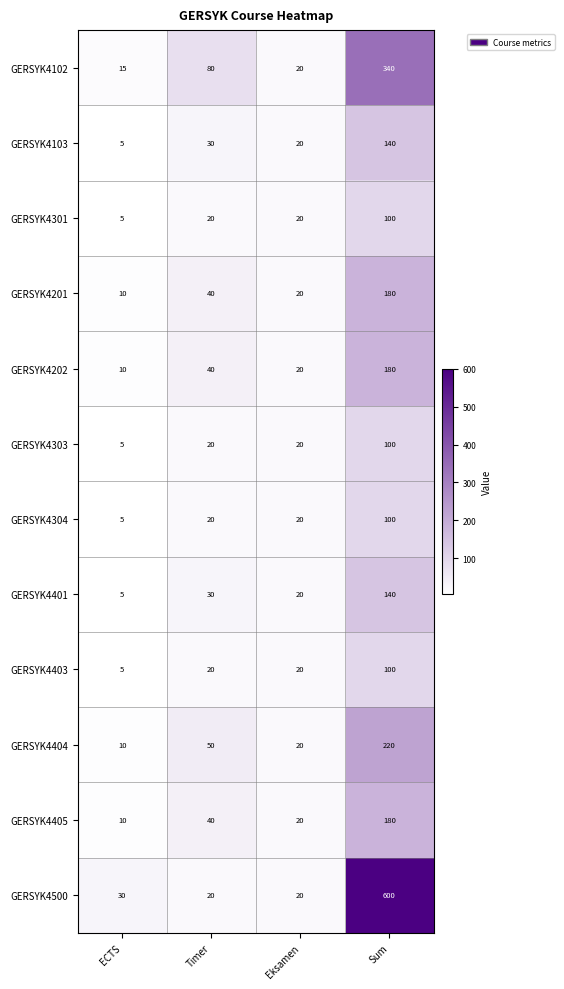

Which series has the widest spread of values?

GERSYK4500